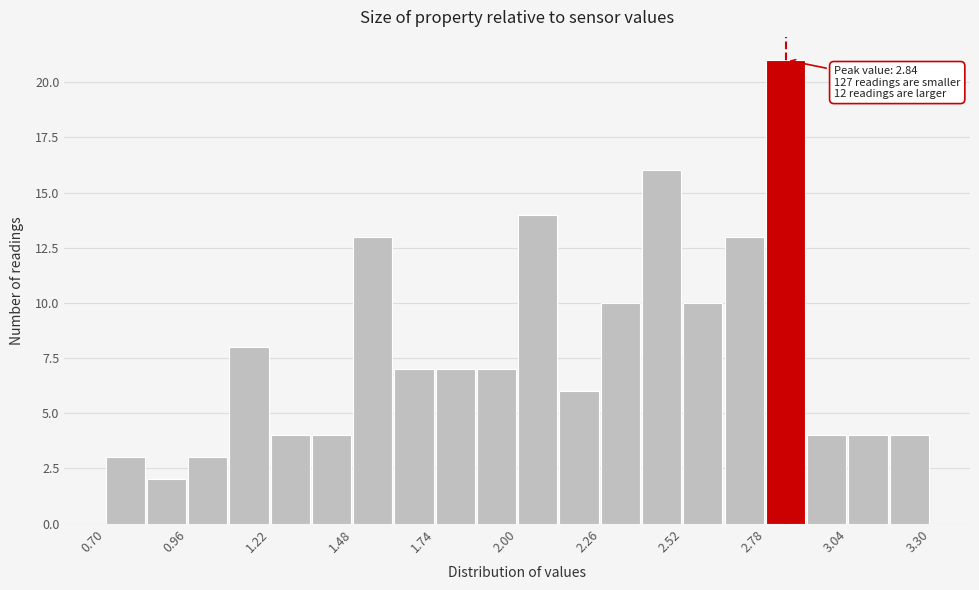

Around what value on the x-axis is the tallest bar? Give the approximate position of its centre, as read against the axis.

2.85